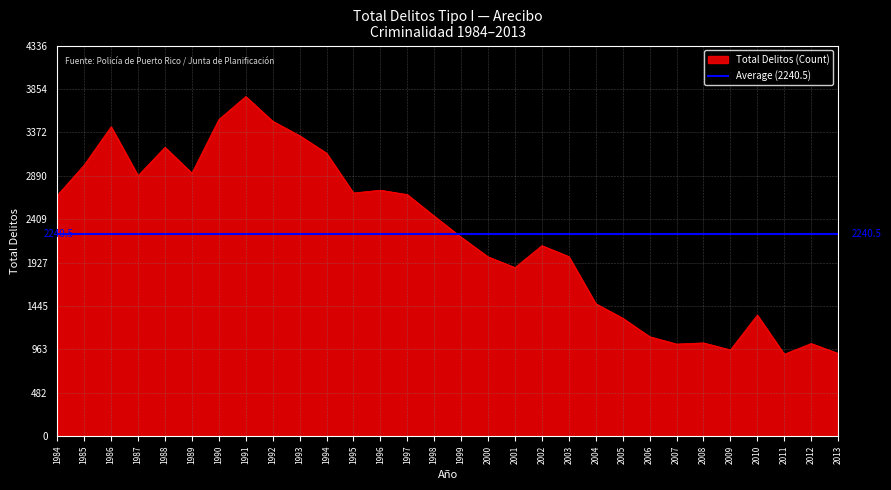

Which series changed the most between 1988 and 1999?

Total (Count)